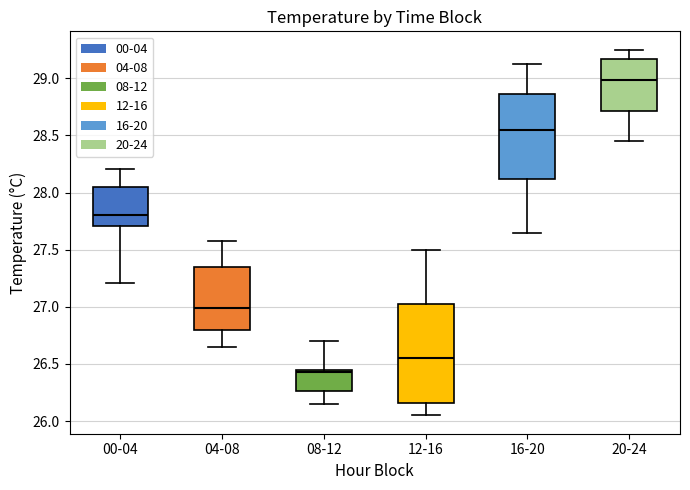

Which box's median line is the highest?

20-24